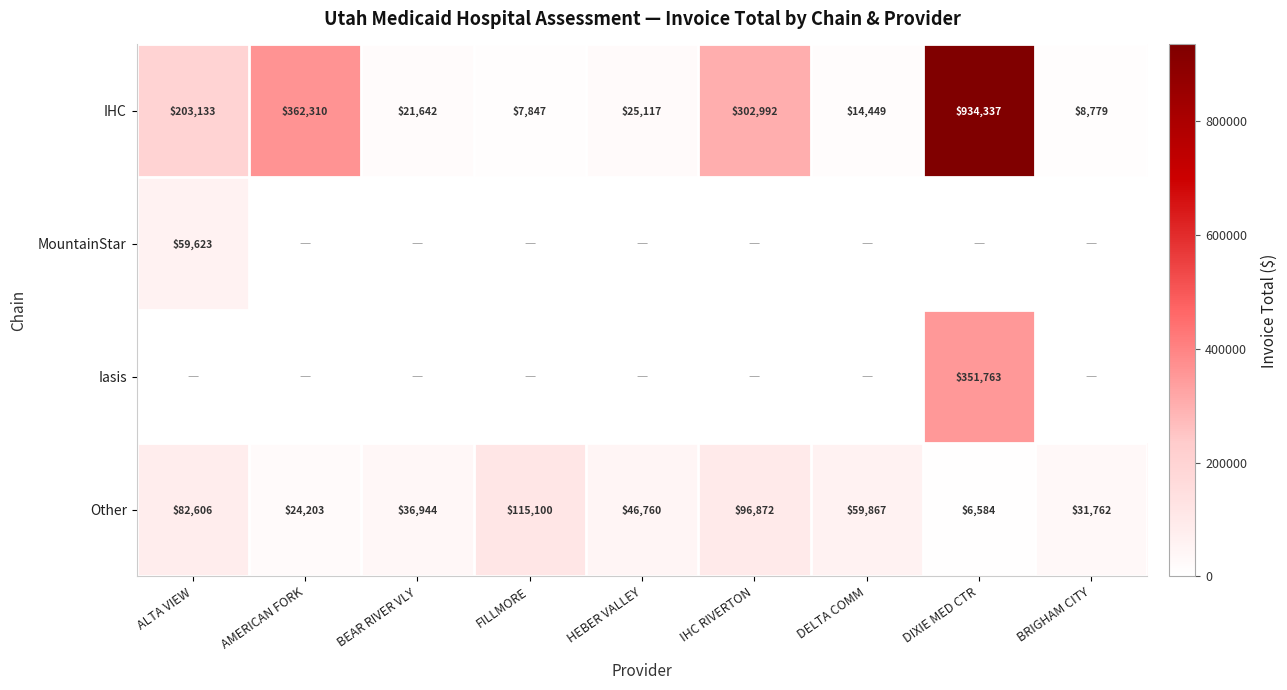

What is the difference between the Other values at FILLMORE and DIXIE MED CTR?

108516